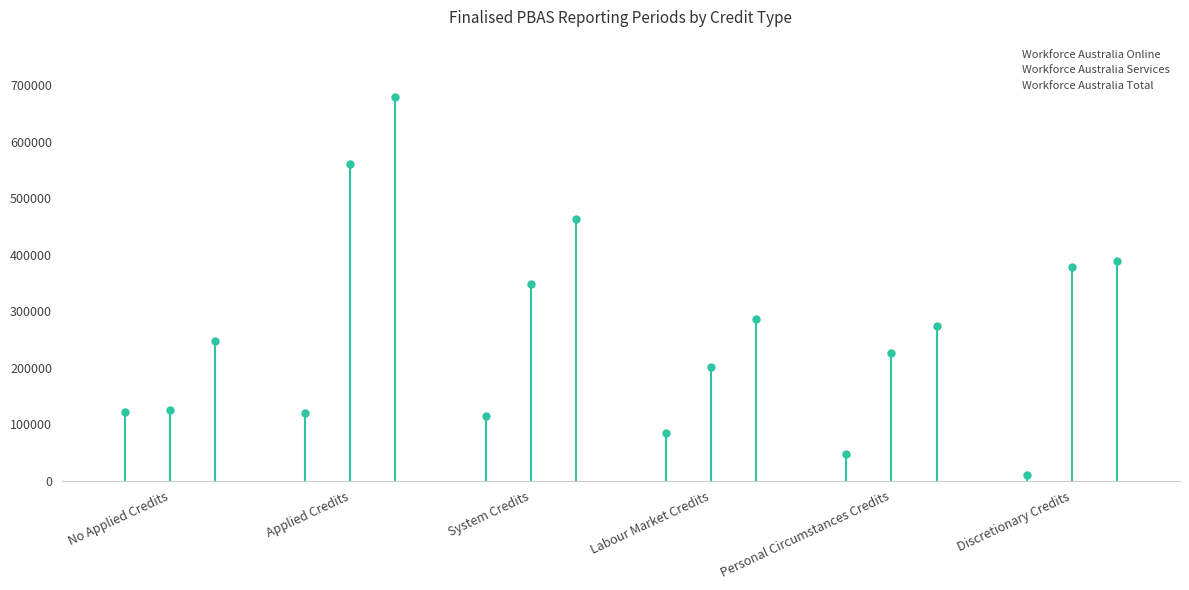

Is the value of Workforce Australia Total at Applied Credits greater than the value of Workforce Australia Services at Discretionary Credits?

Yes